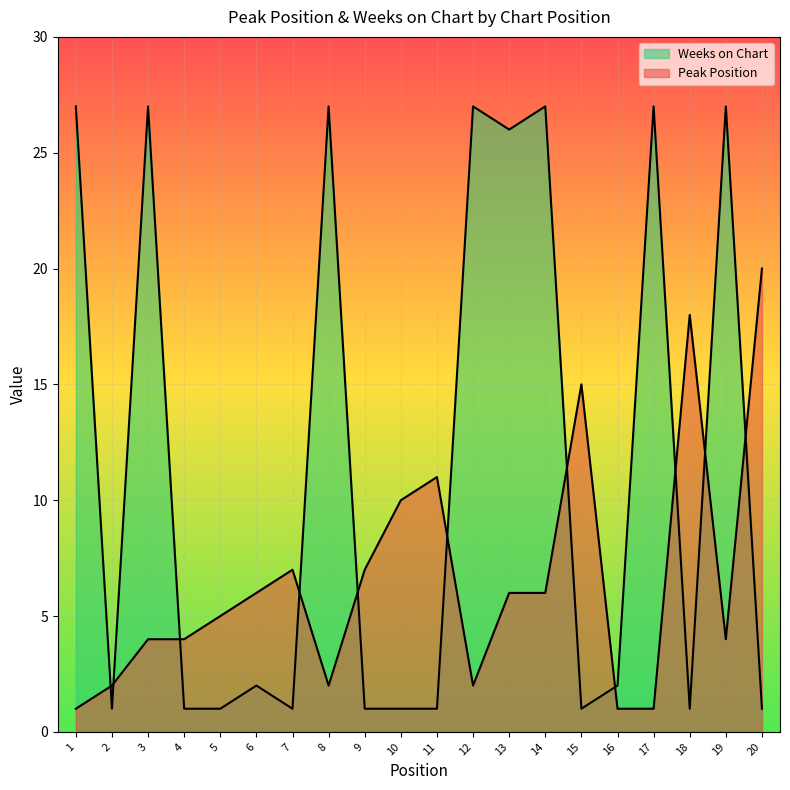

Which series has the largest range (max minus min)?

Weeks on Chart